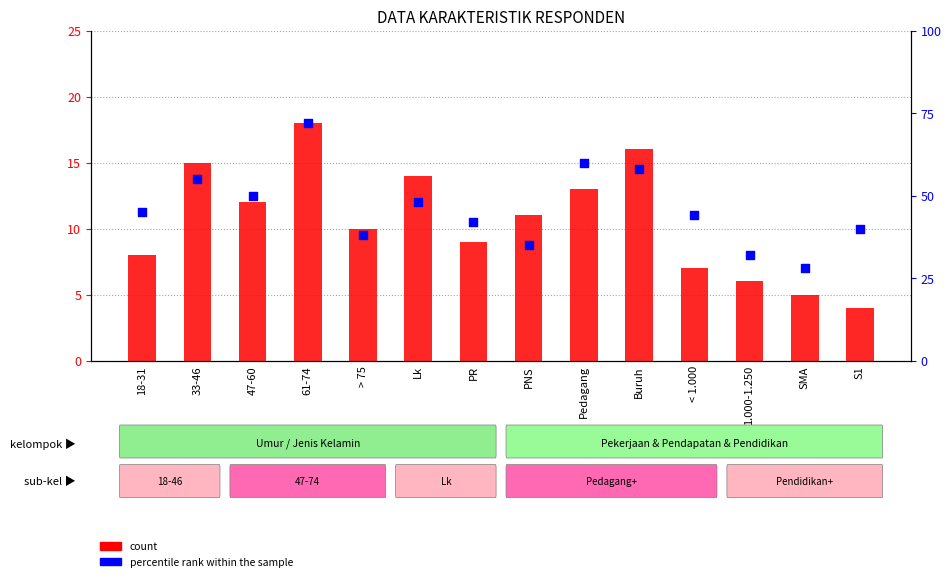

At which category is the sum across all series the highest?

61-74